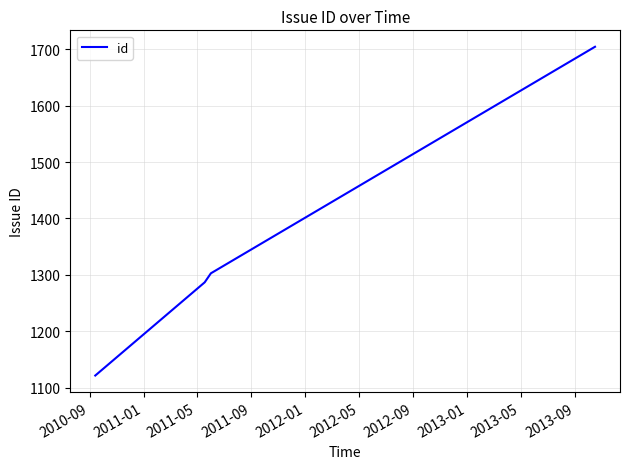

What is the difference between the maximum and minimum values?

582